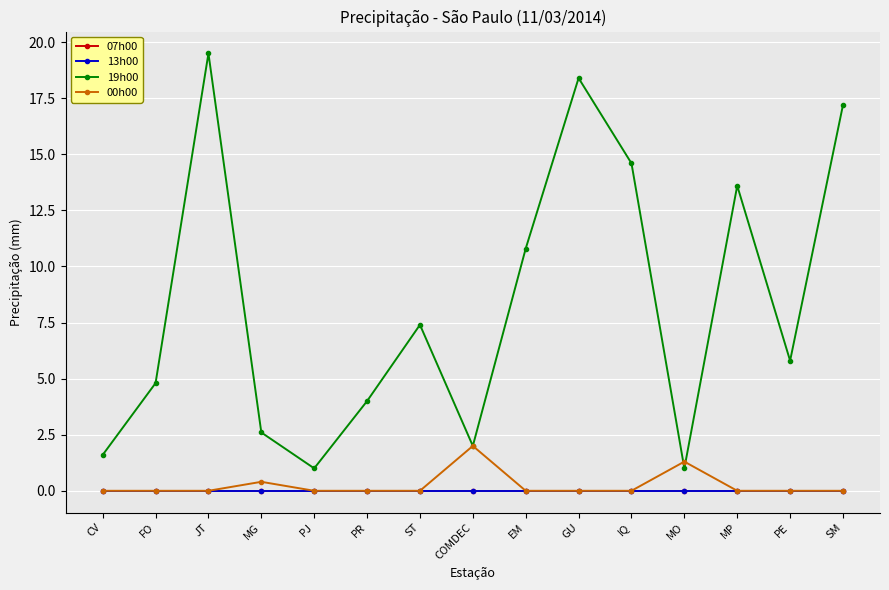

Rank the series at PJ from highest to lowest value.

19h00, 07h00, 13h00, 00h00